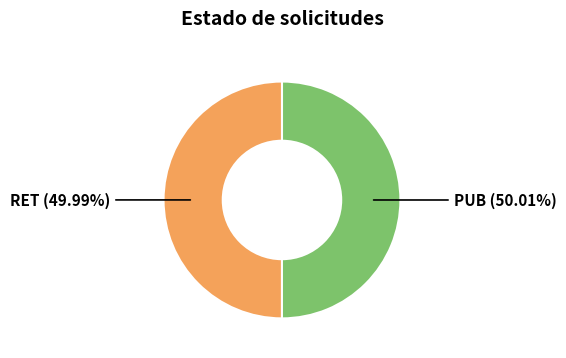

How many segments does this pie chart have?

2